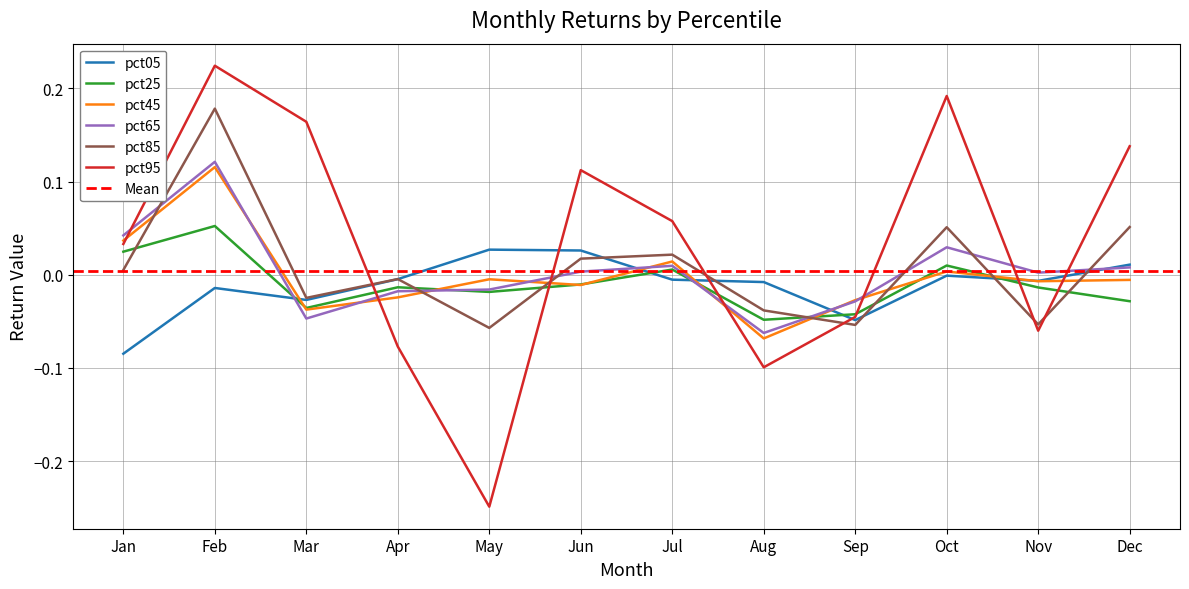

At which label does pct05 first exceed 0?

May